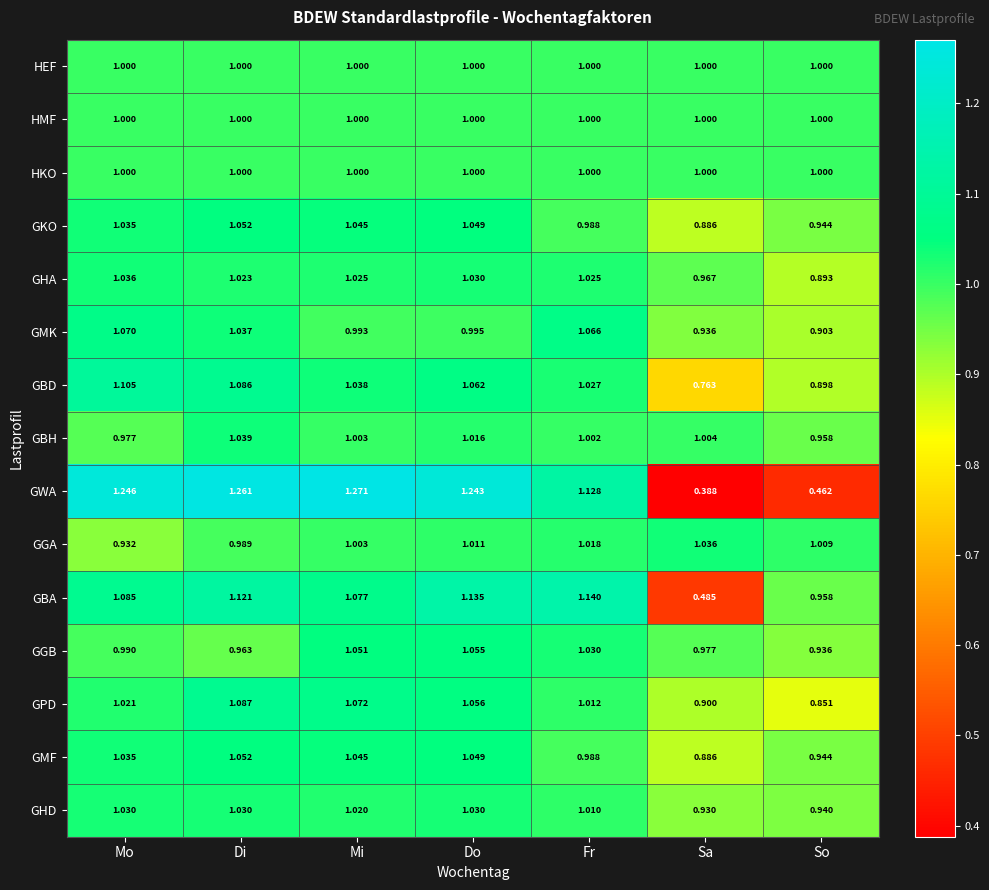

At which category does the chart reach its peak across all series?

Mi